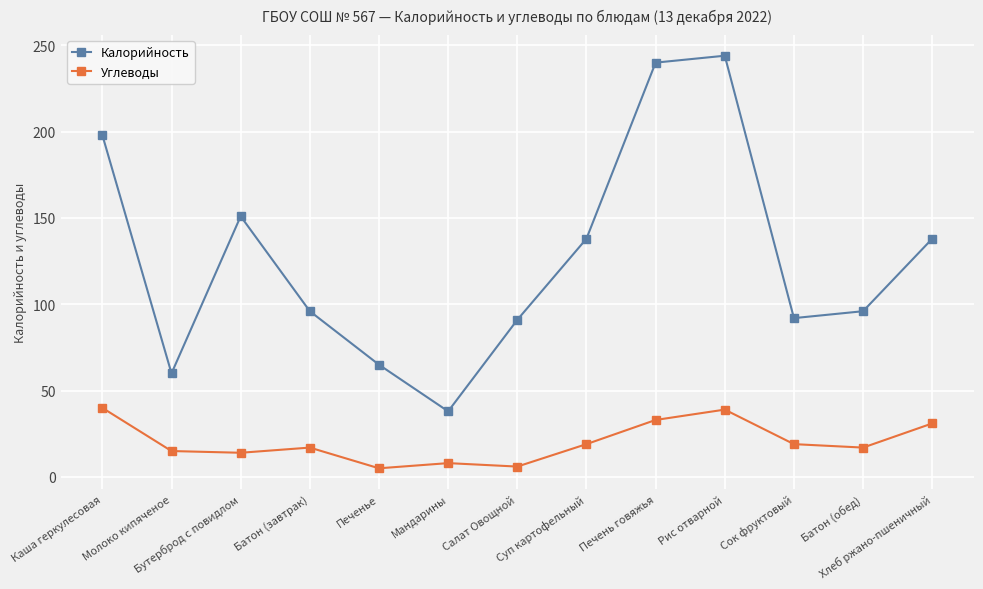

What is the minimum value for Калорийность?

38